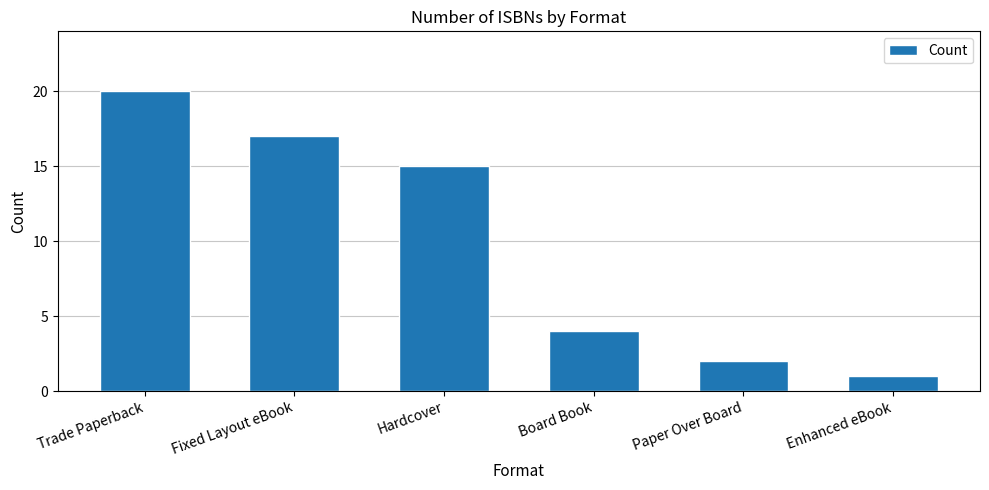

What is the label of the 2nd bar from the right?

Paper Over Board